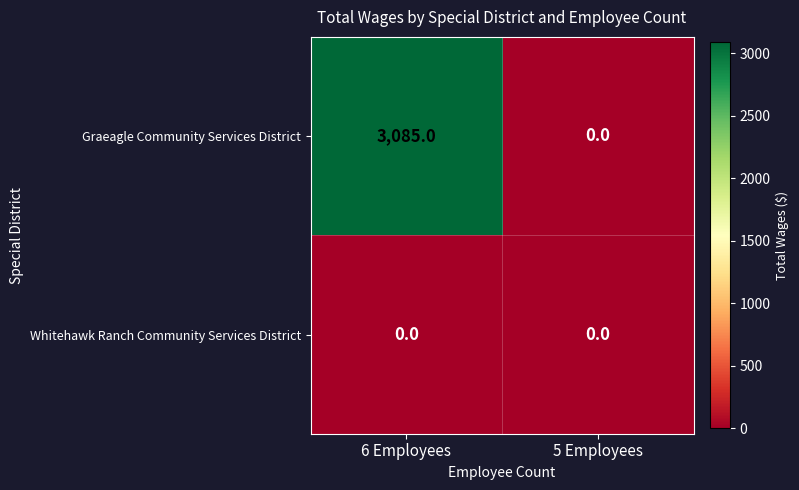

What is the maximum value shown in the chart?

3085